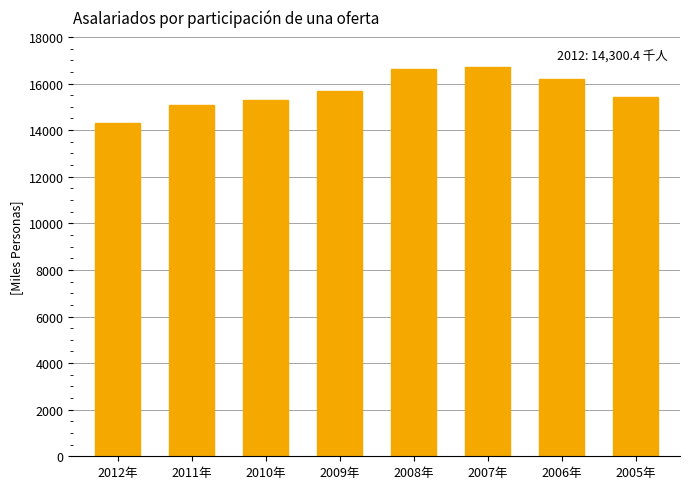

Is it true that the value at 2006年 is 25215.2?

False